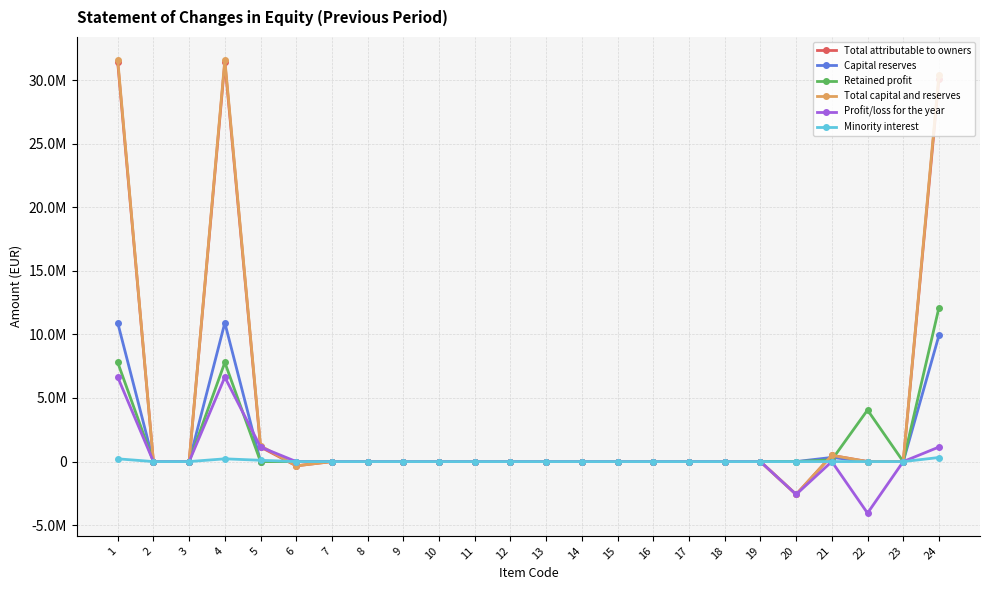

Where do Profit/loss for the year and Capital reserves first cross each other?

4 and 5